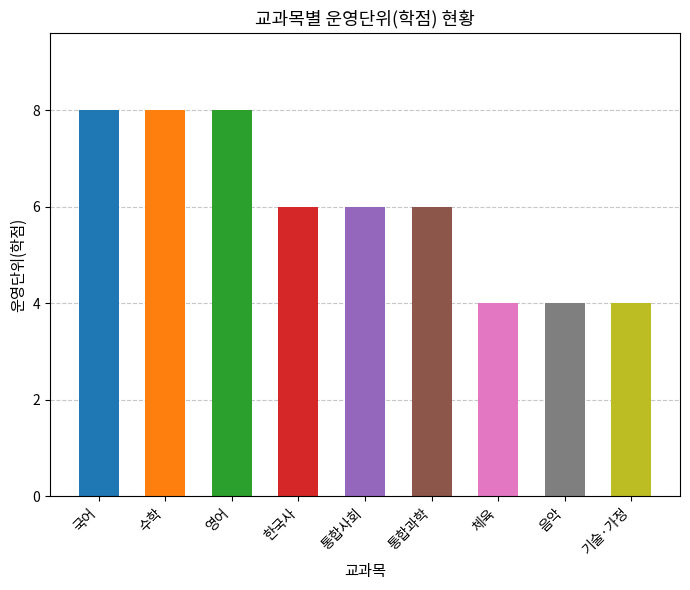

True or false: the data shows 2 at 수학.

False